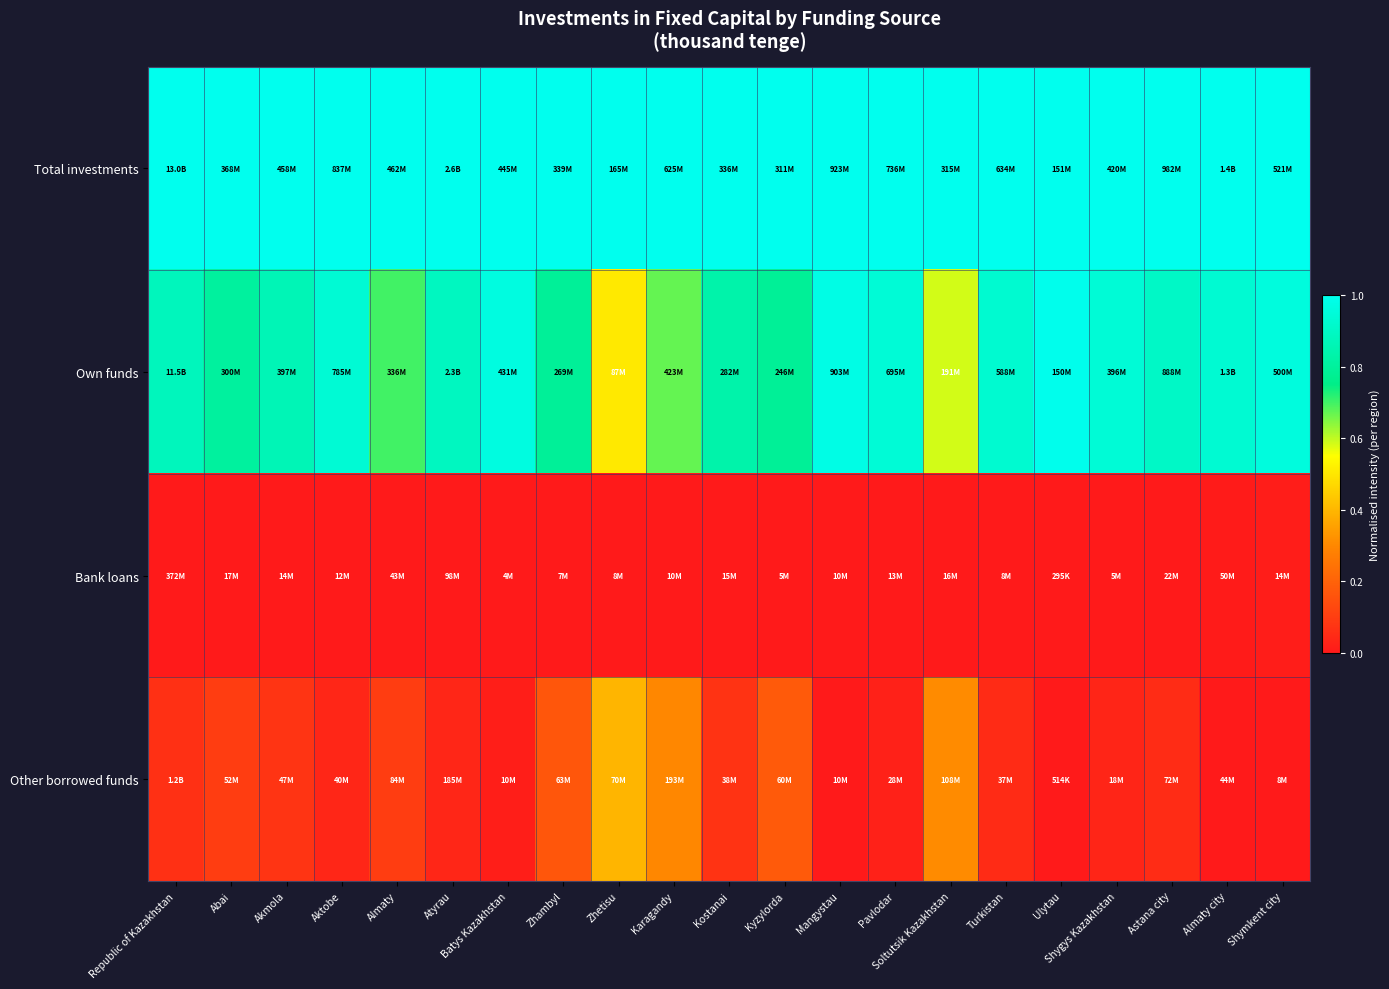

Which label corresponds to the smallest value in the chart?

Republic of Kazakhstan